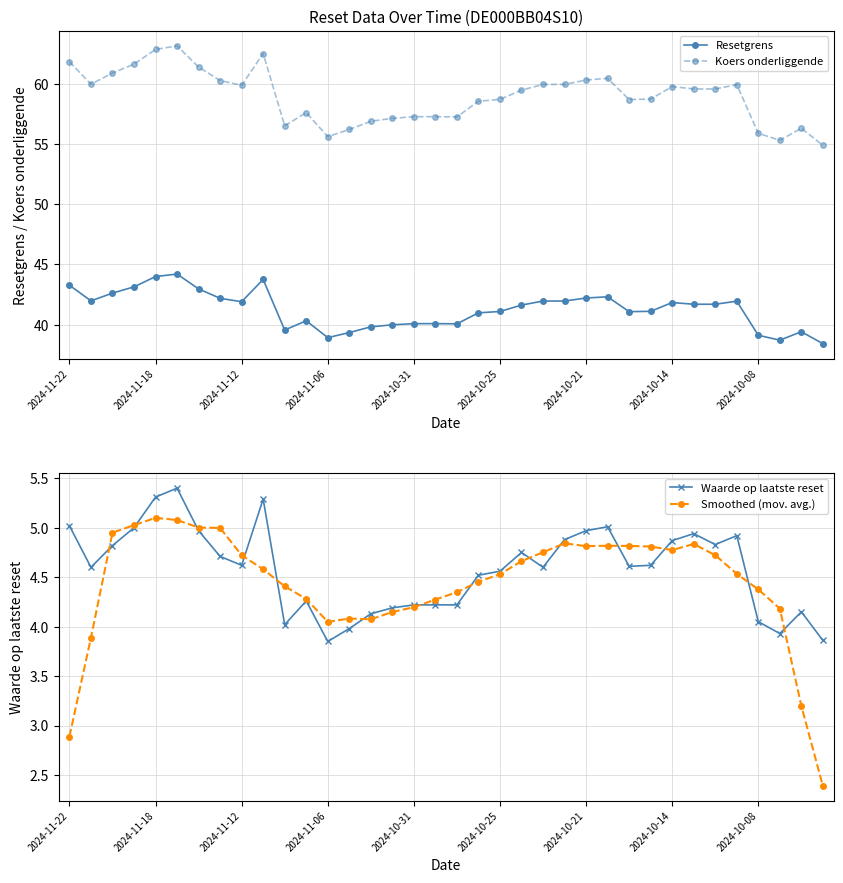

How many data points in Smoothed (mov. avg.) are less than 4?

4